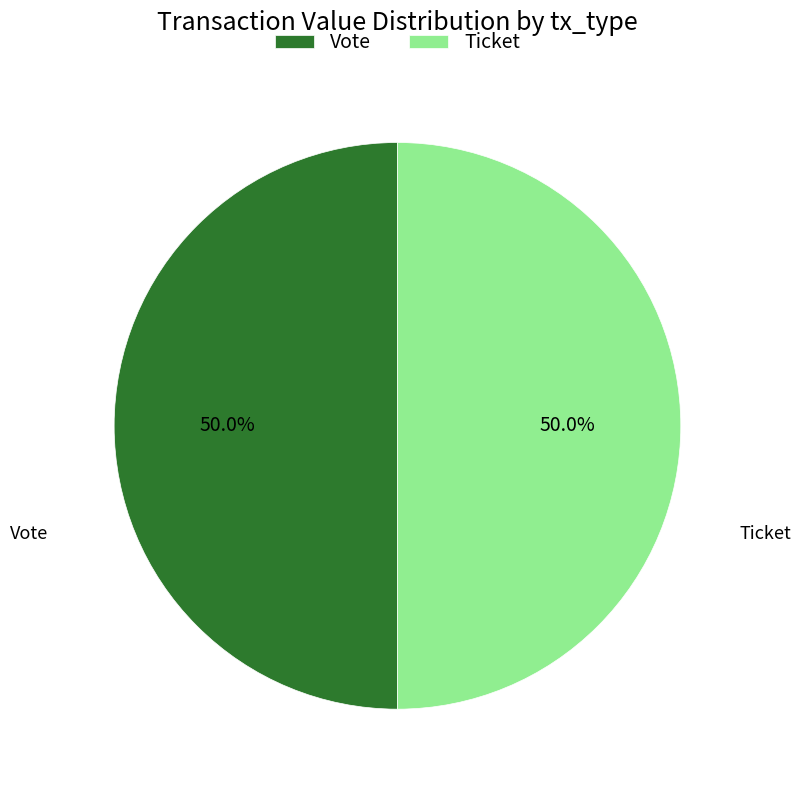

Approximately how many times larger is the value at Ticket compared to Vote?

1.0